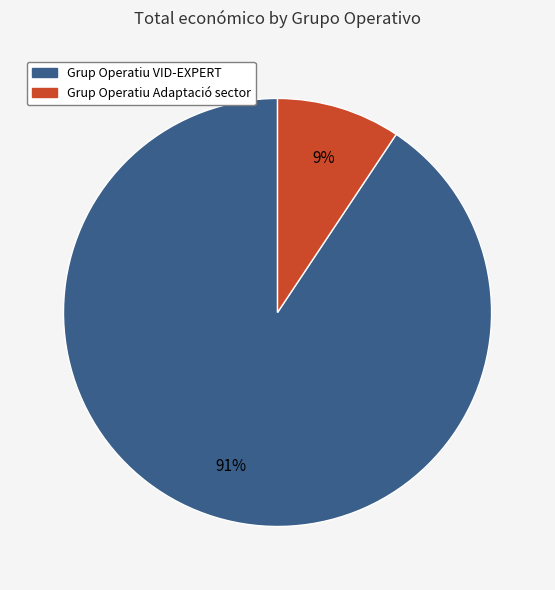

How many segments does this pie chart have?

2